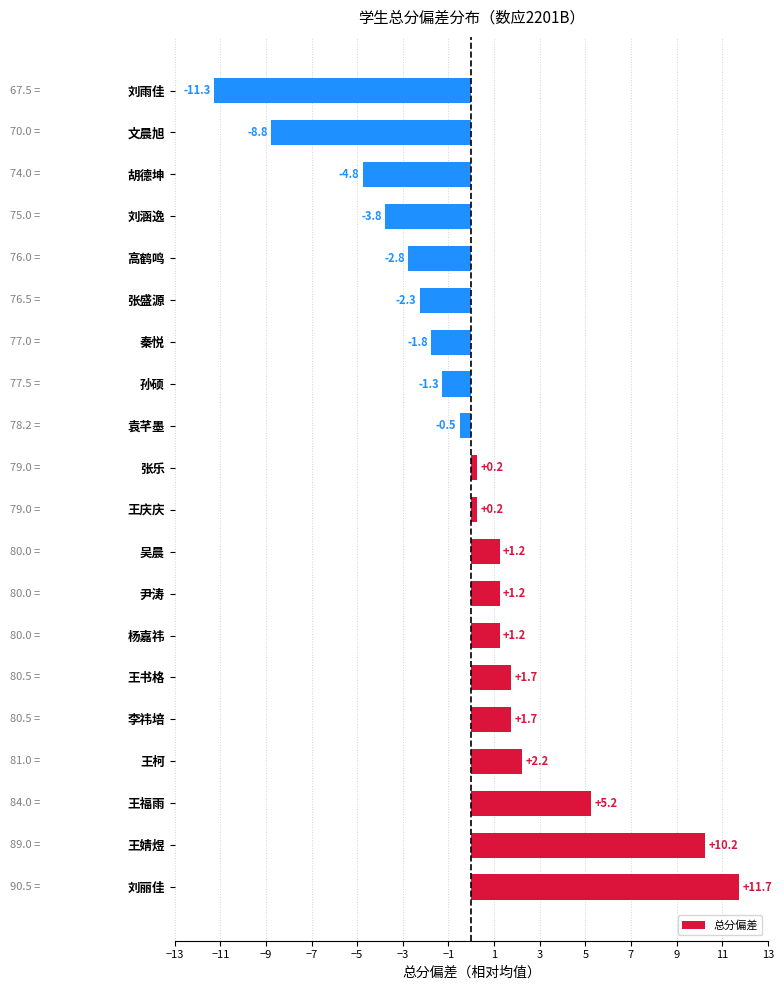

What is the change in value from 李祎培 to 刘雨佳?

-13.0